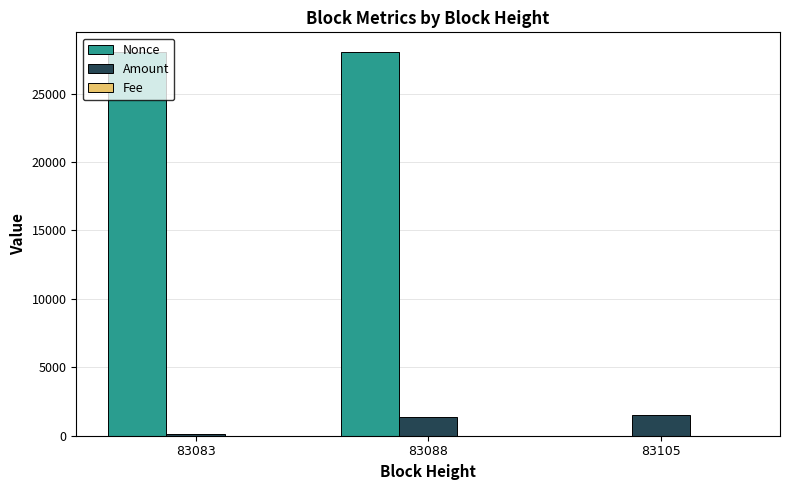

Which series has the largest total across all categories?

Nonce